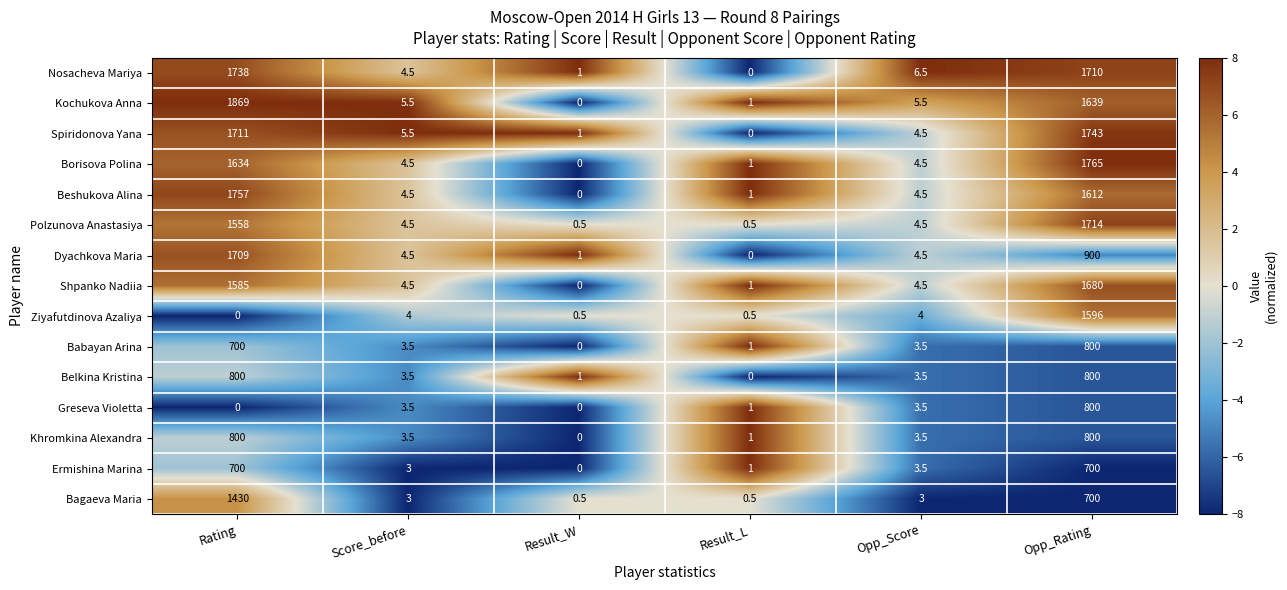

What is the total value across all series at Rating?

17991.0